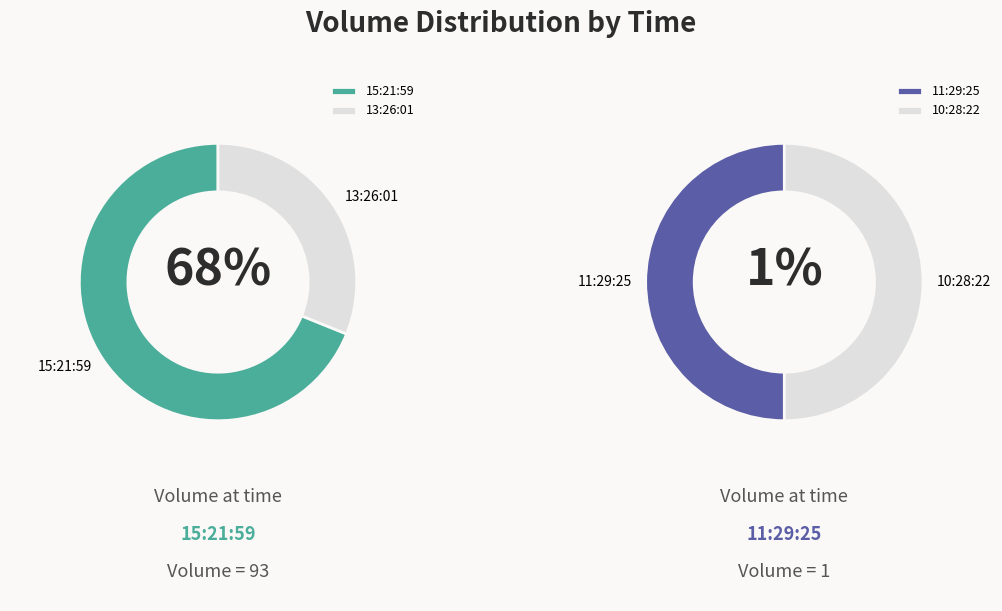

The 11:29:25 slice represents 9% of the pie. True or false?

False